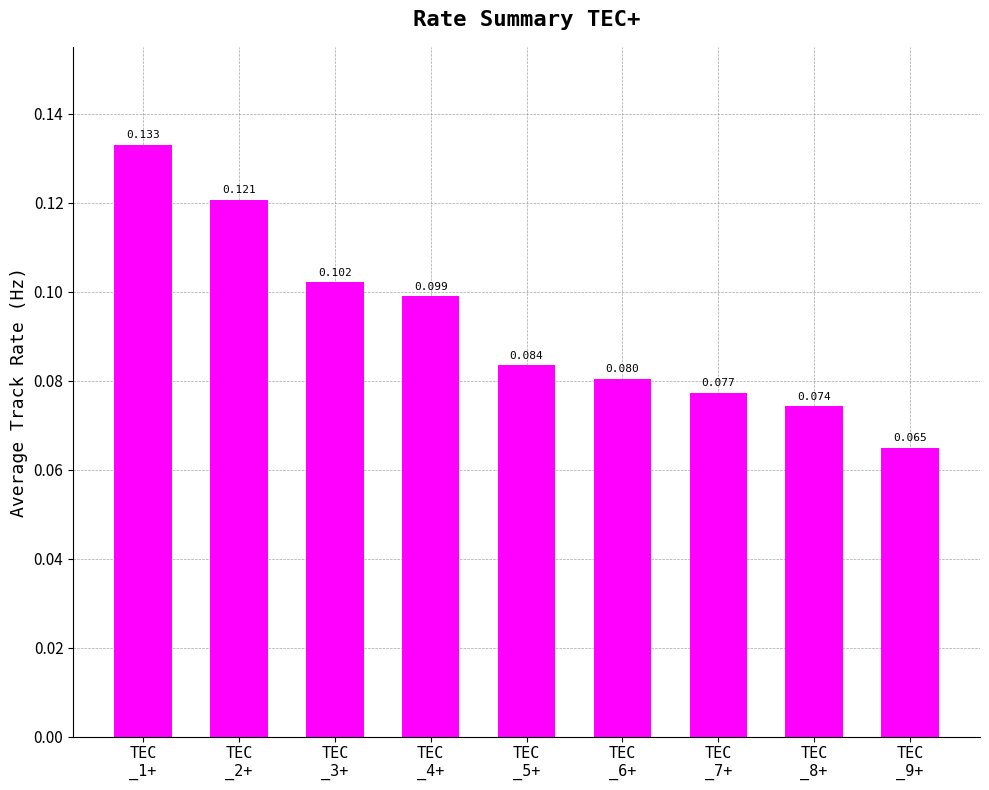

Does the chart contain any negative values?

No